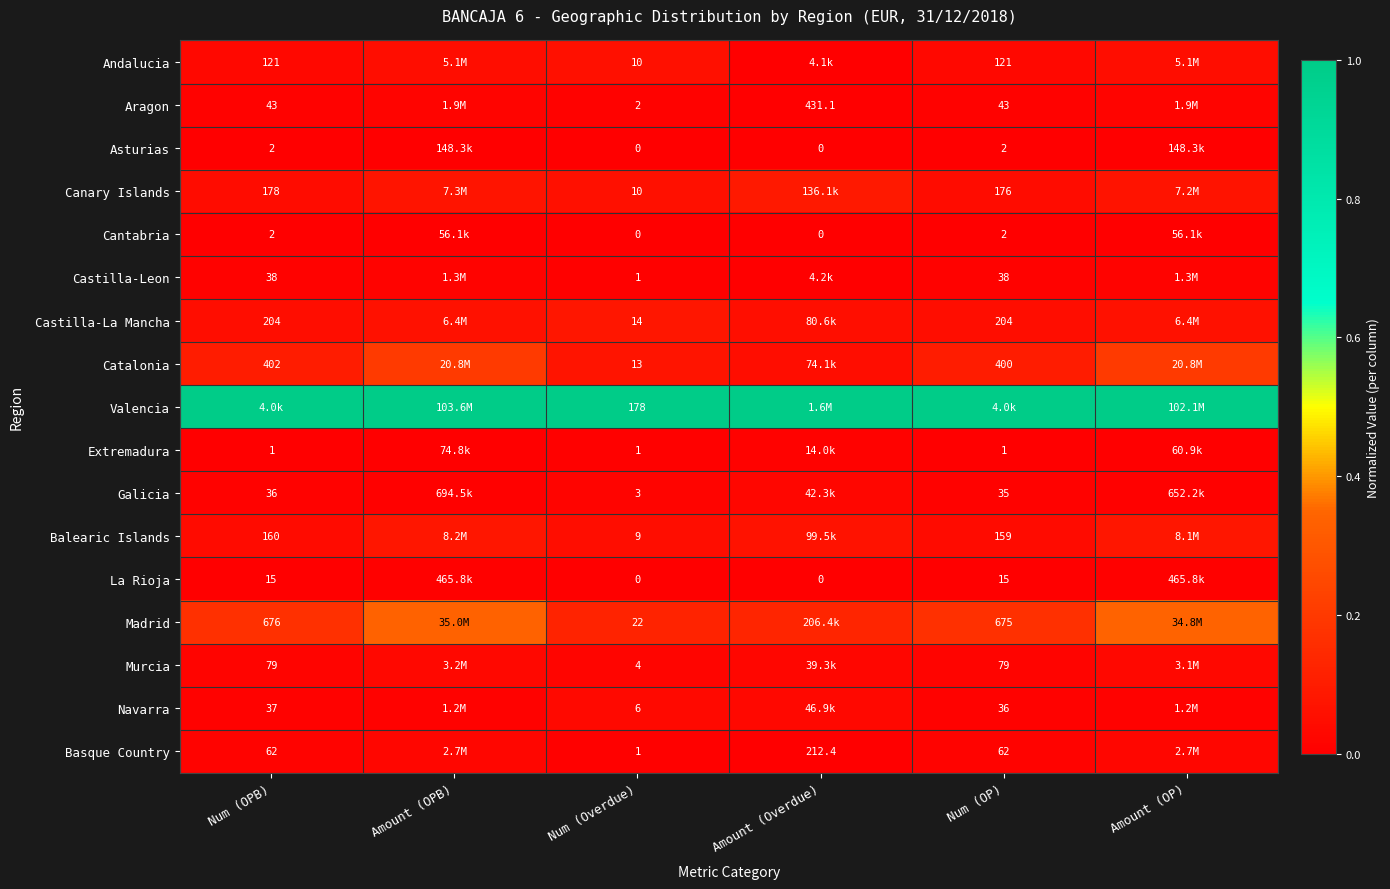

Is it true that La Rioja equals 0.0 at Num (OP)?

False